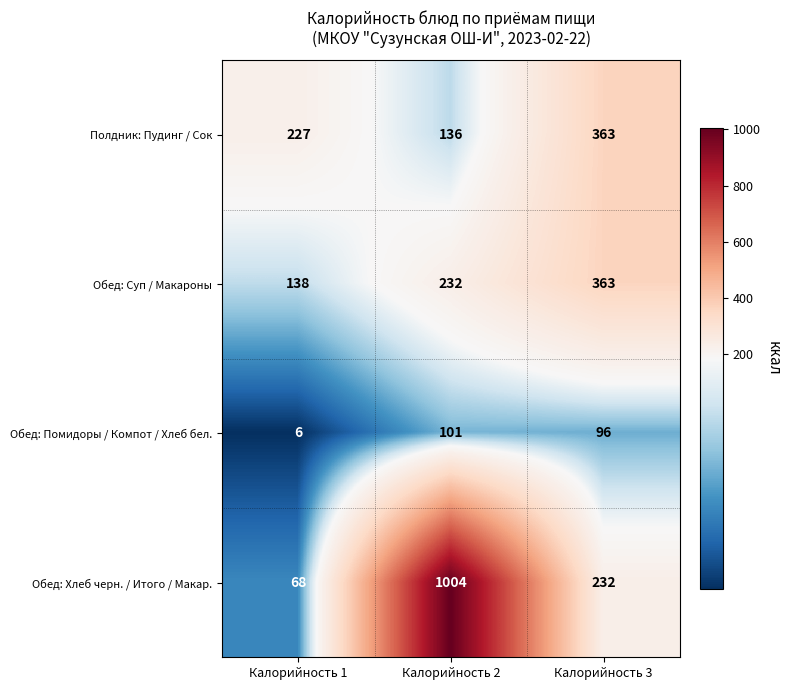

Which series has the largest total across all categories?

Обед: Хлеб черн. / Итого / Макар.